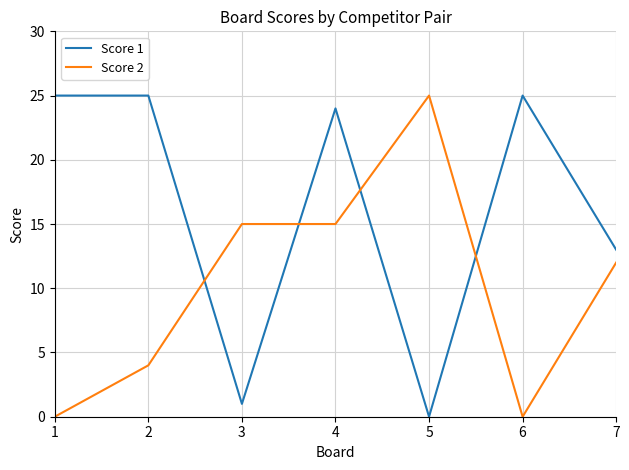

What is the greatest value displayed?

25